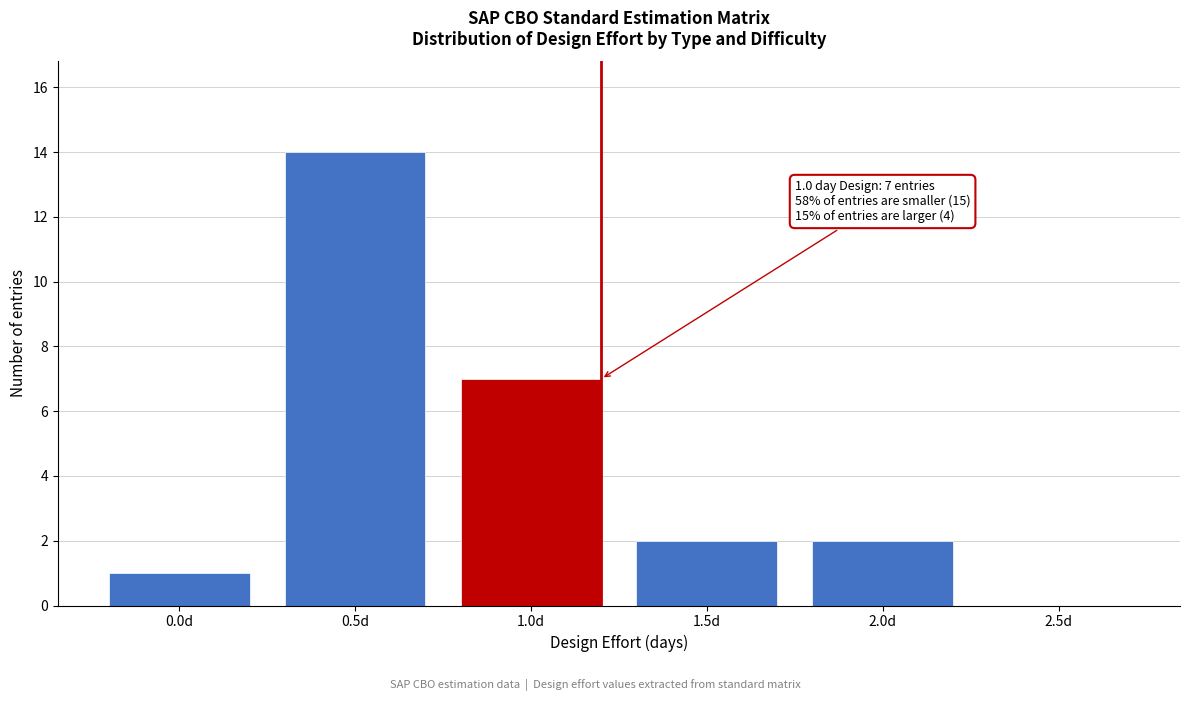

Reading right to left, what are all the values shown in this chart?

2.5d=0	2.0d=2	1.5d=2	1.0d=7	0.5d=14	0.0d=1